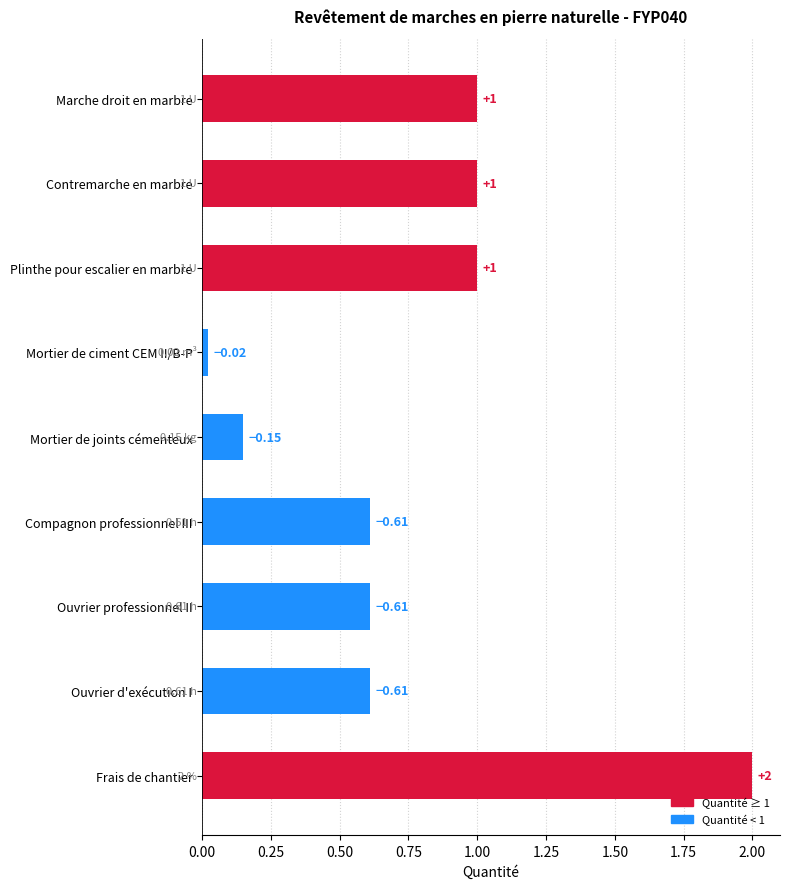

What is the label of the 3rd bar from the top?

Plinthe pour escalier en marbre